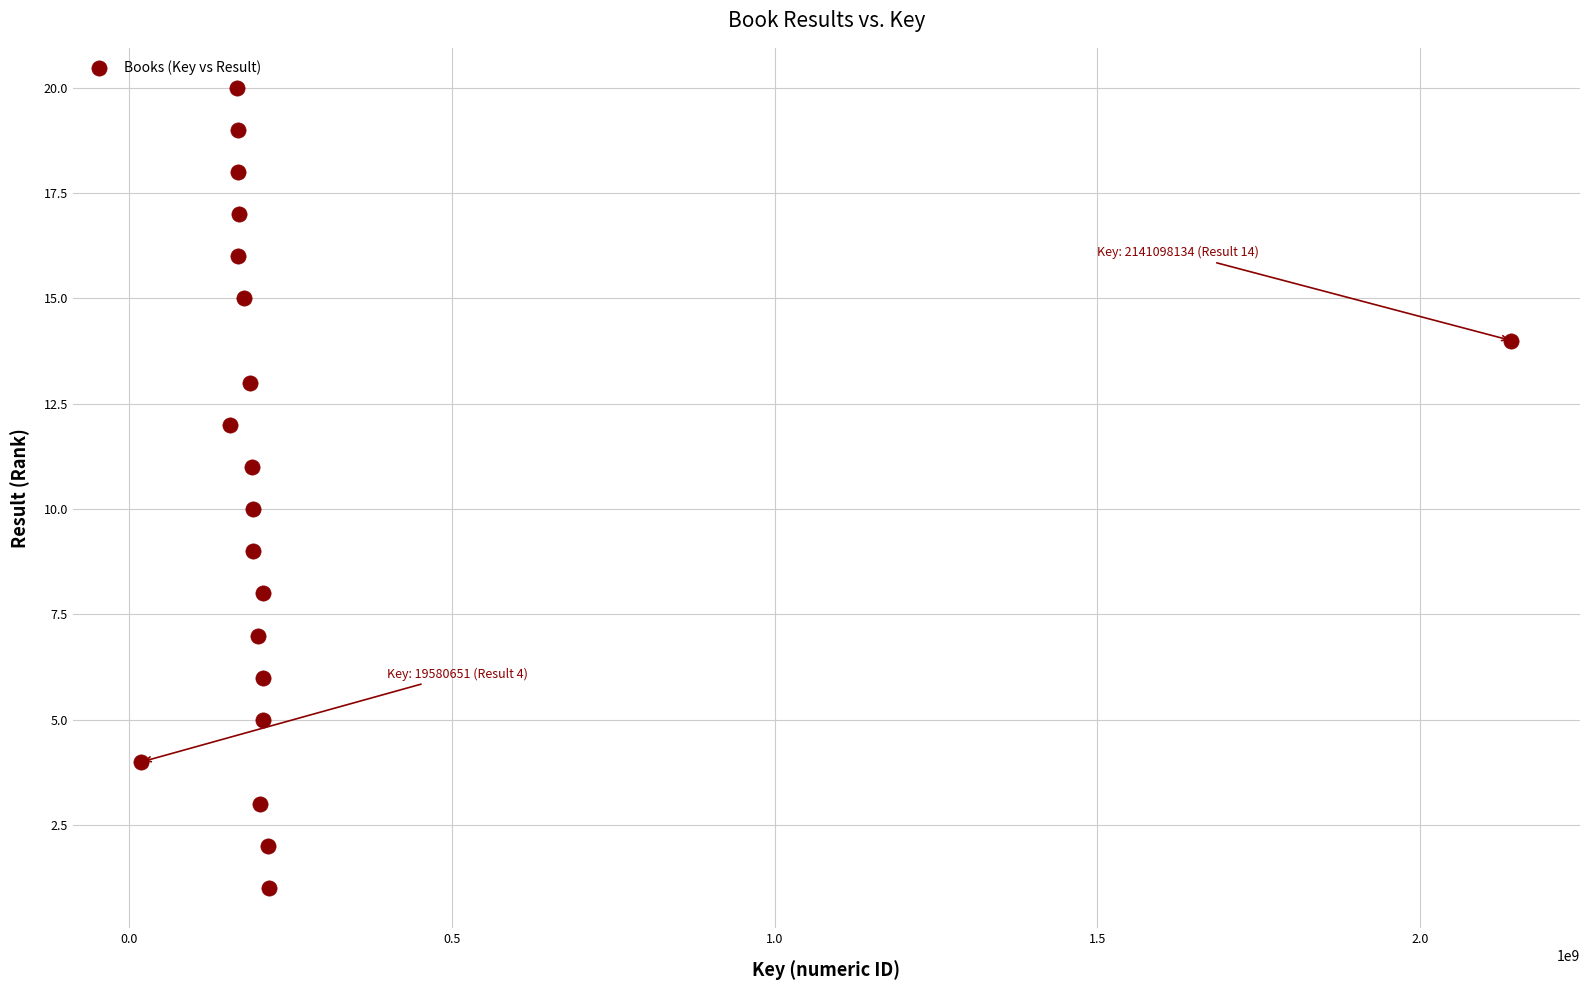

What is the range of X values (max minus min)?

2121517483